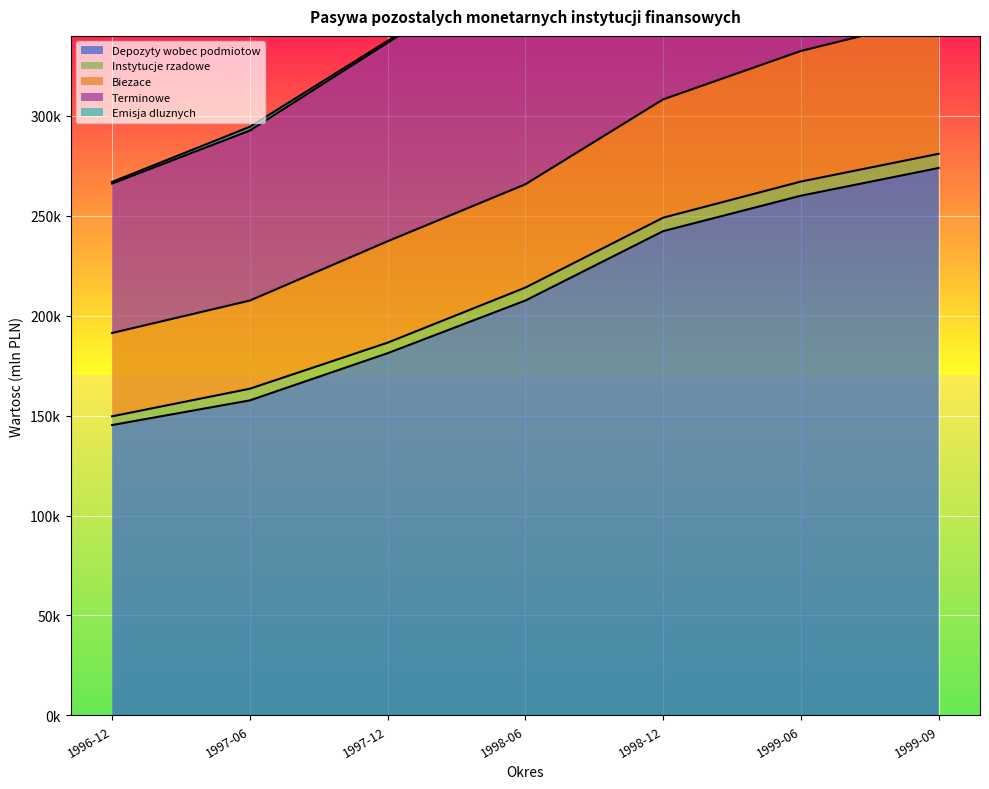

What is the value of the Terminowe point at the 1st from the left?

266930.9